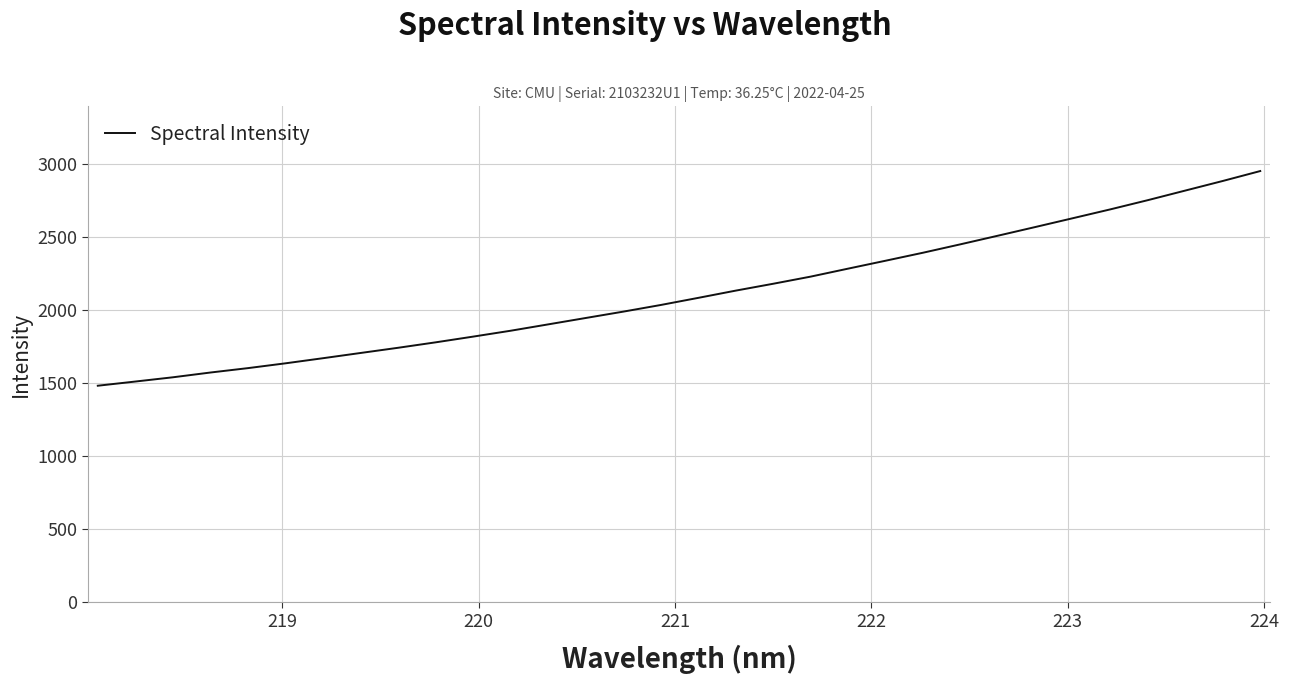

What is the greatest value displayed?

2952.4